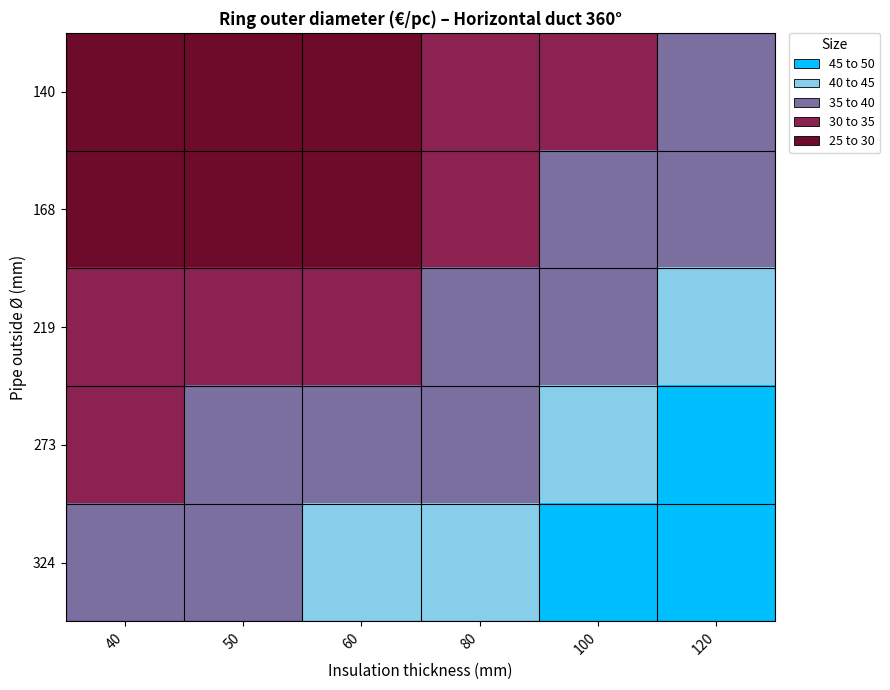

What is the smallest value displayed?

25.6